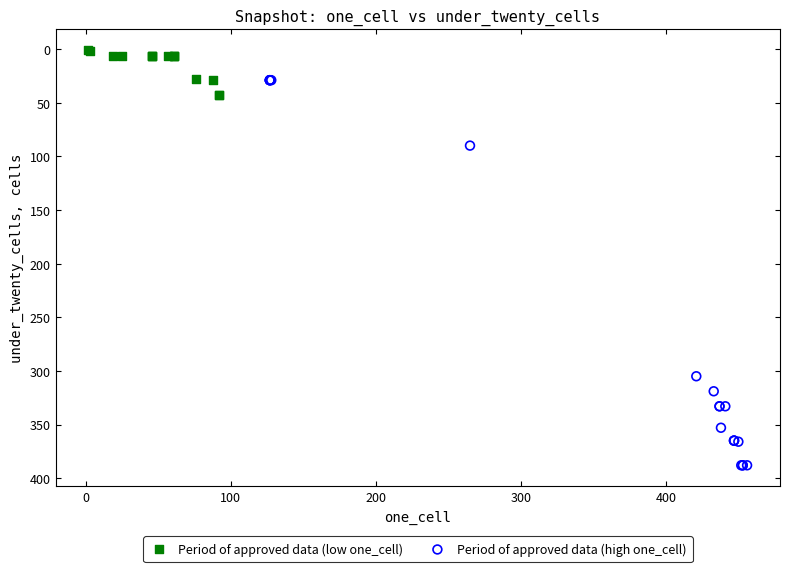

Which series reaches the minimum Y coordinate?

Period of approved data (low one_cell)